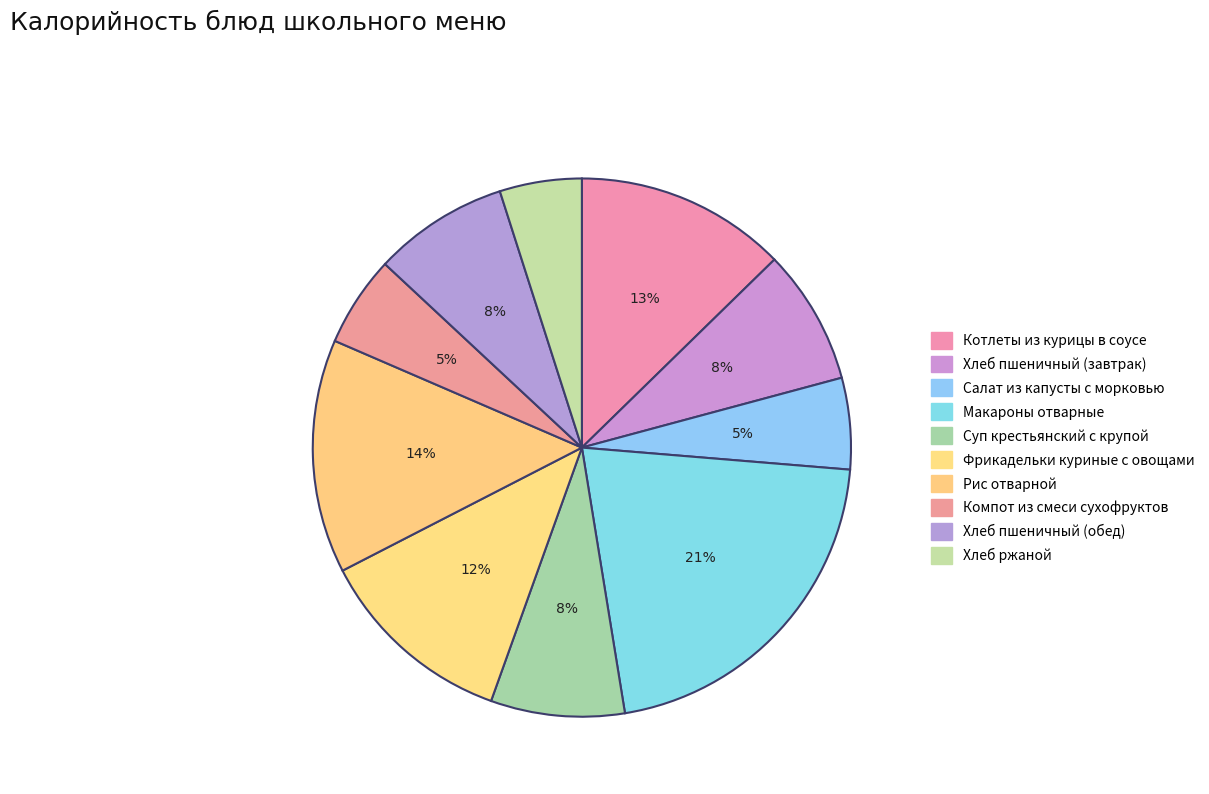

How many segments does this pie chart have?

10